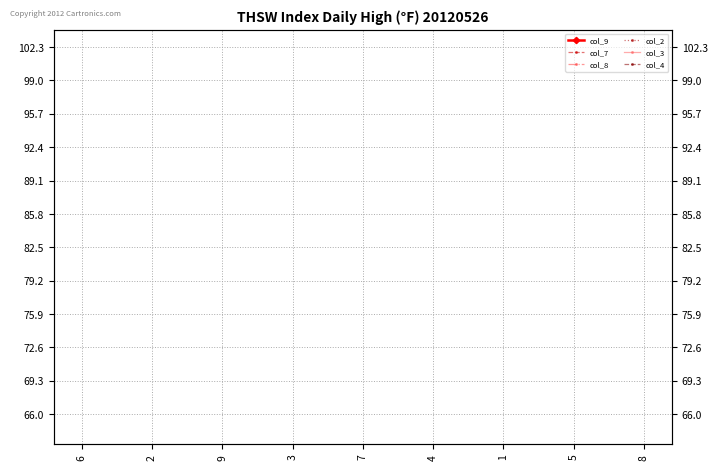

In col_9, how many points are higher than both neighbors (excluding endpoints)?

3